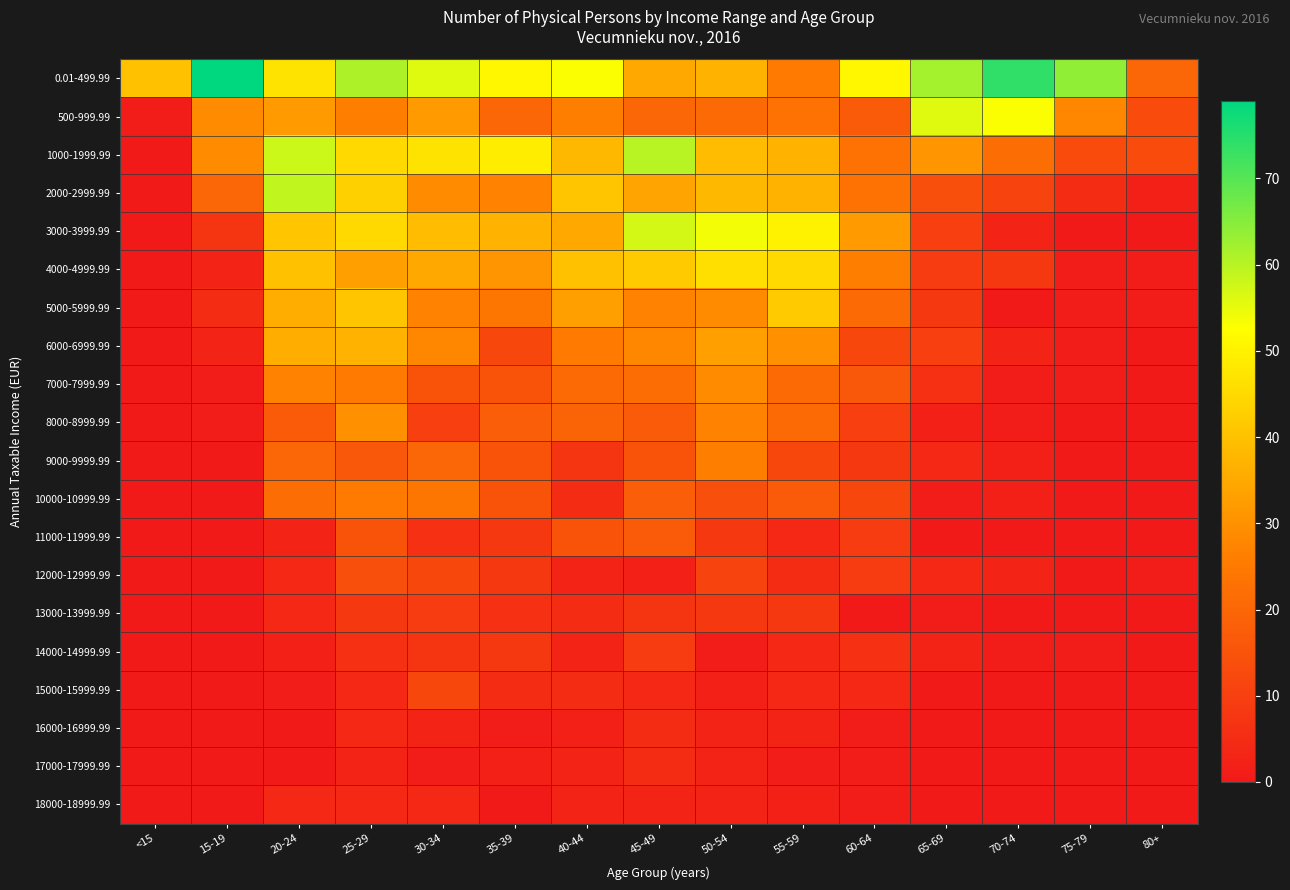

How many data points does each series have?

15